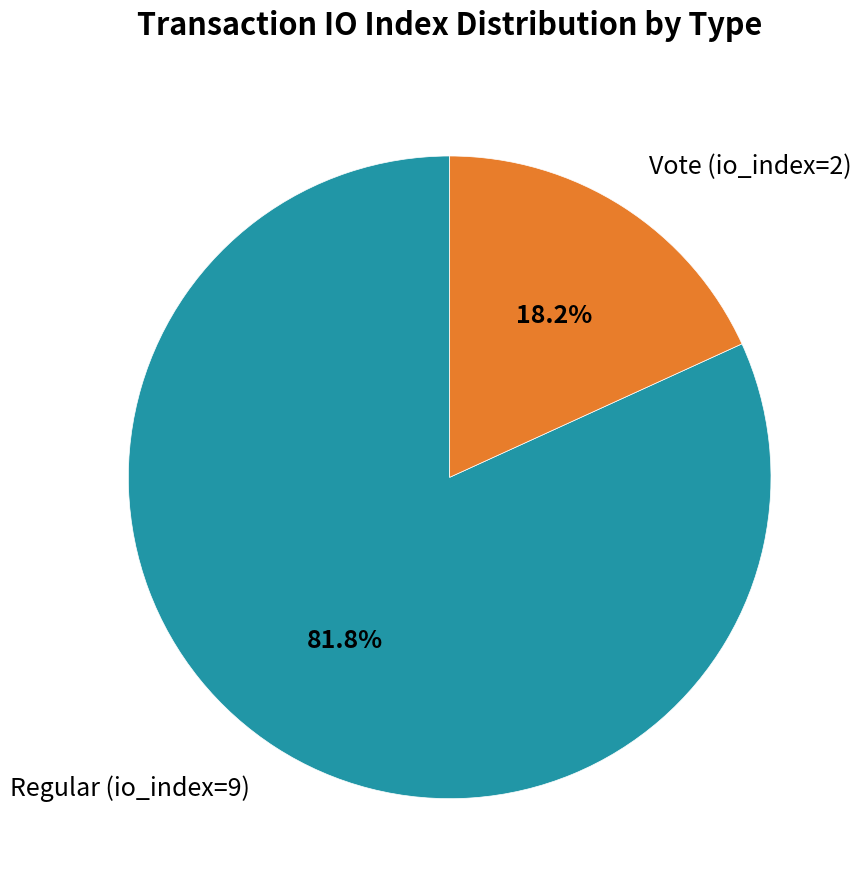

Does Vote (io_index=2) account for over 50% of the chart?

No